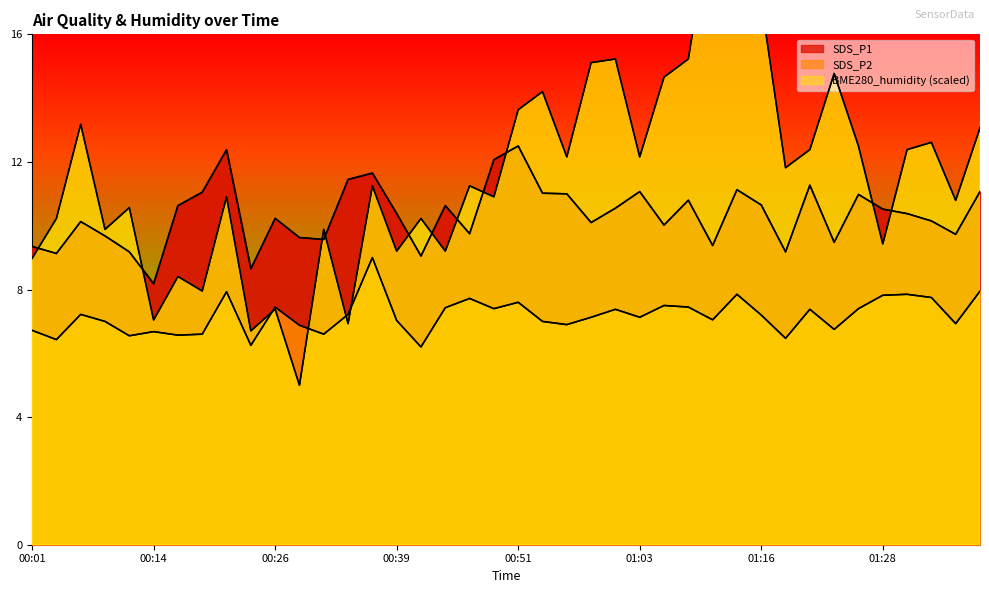

What is the sum of all SDS_P2 values?

287.4